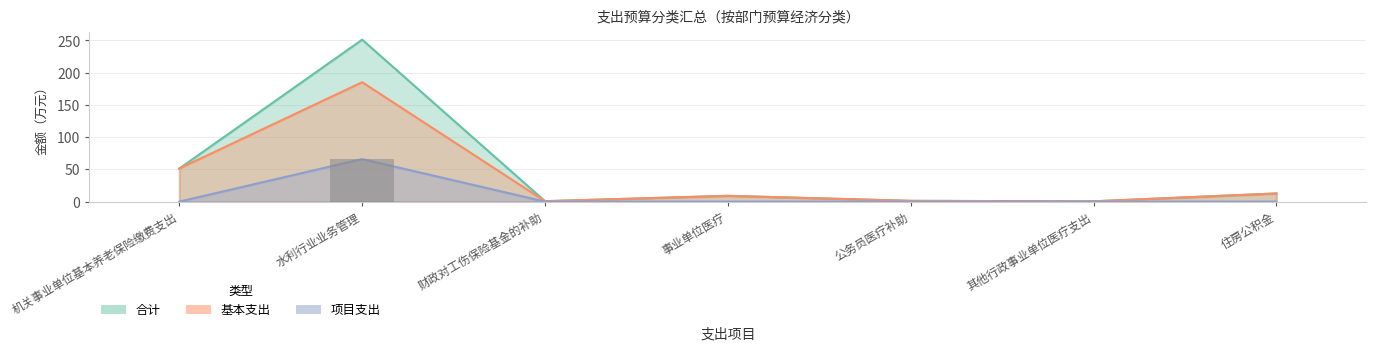

Does the chart contain stacked bars?

No